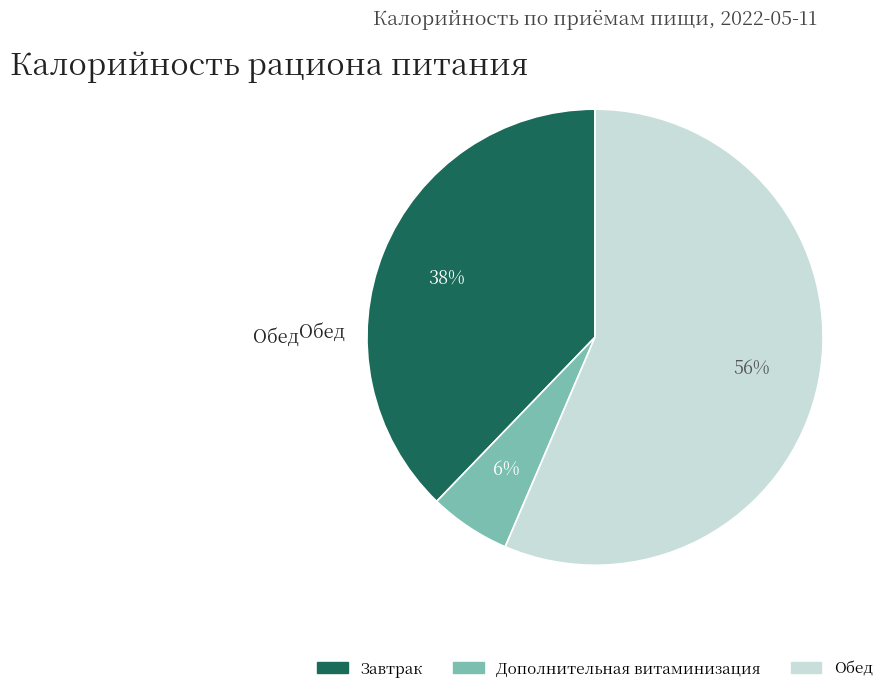

How many slices are in this pie chart?

3